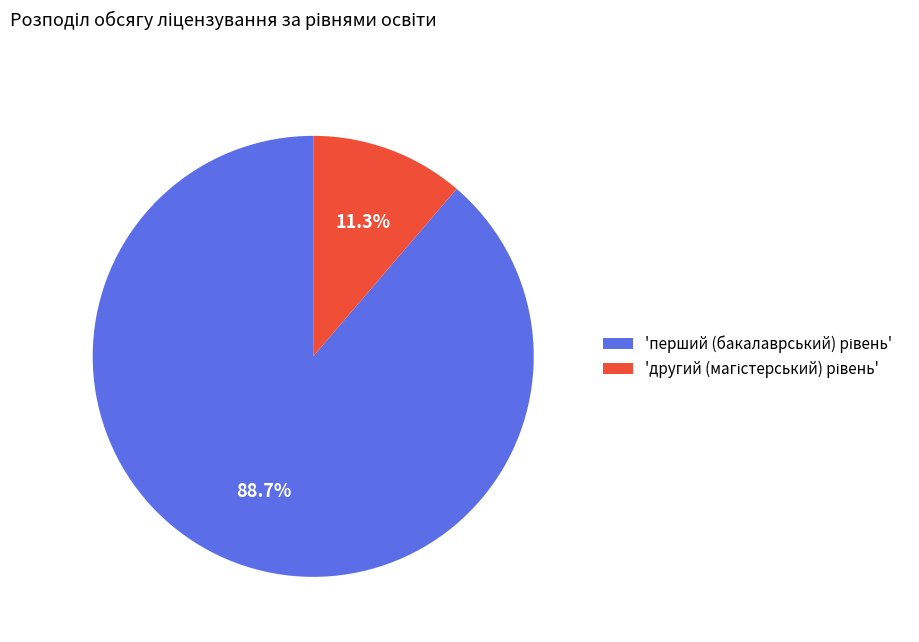

Is there a majority slice in this chart?

Yes